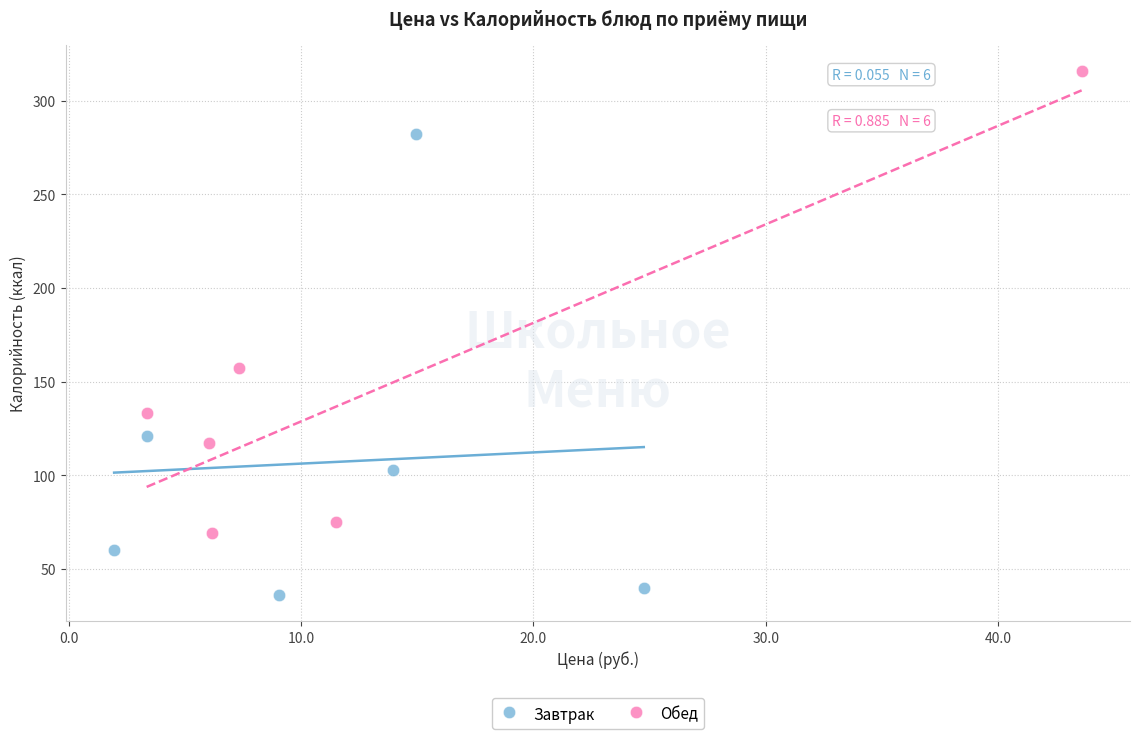

Which series contains the lowest Y value?

Завтрак